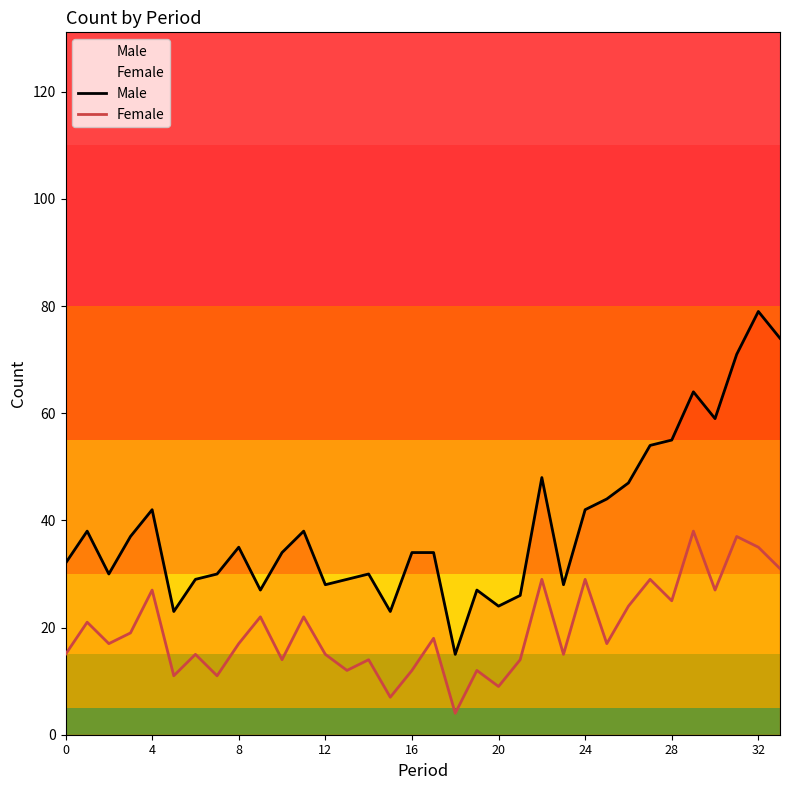

List the series in order of their peak value, highest first.

Male, Female